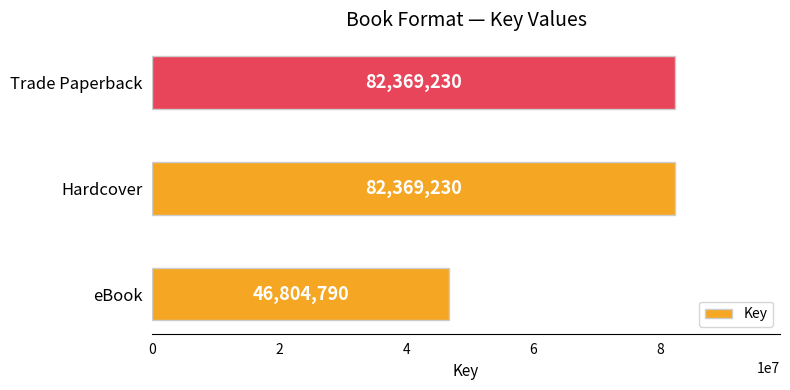

What is the sum of all values?

211543250